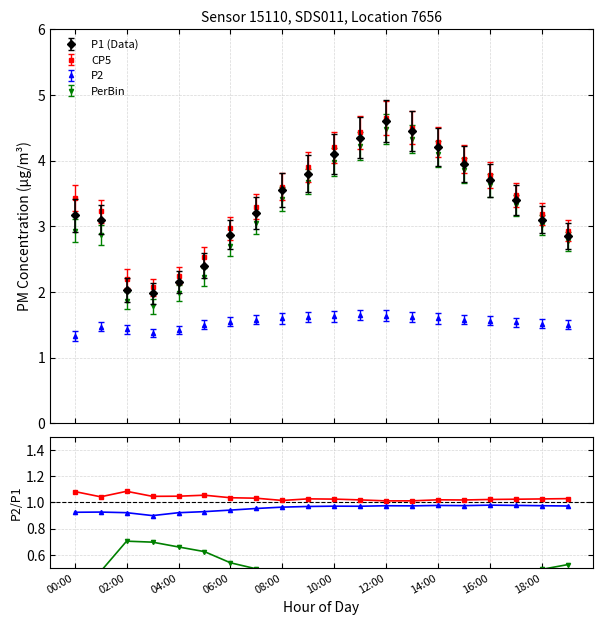

How many interior local valleys does the P1 (Data) series have?

1